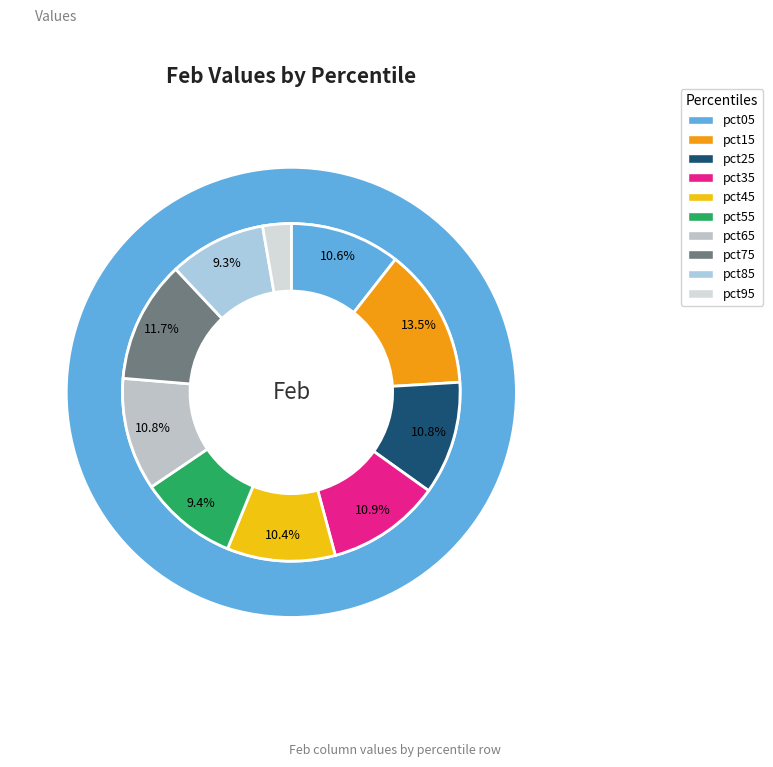

To the nearest percent, what is the difference between the pct75 and pct15 slice percentages?

2%